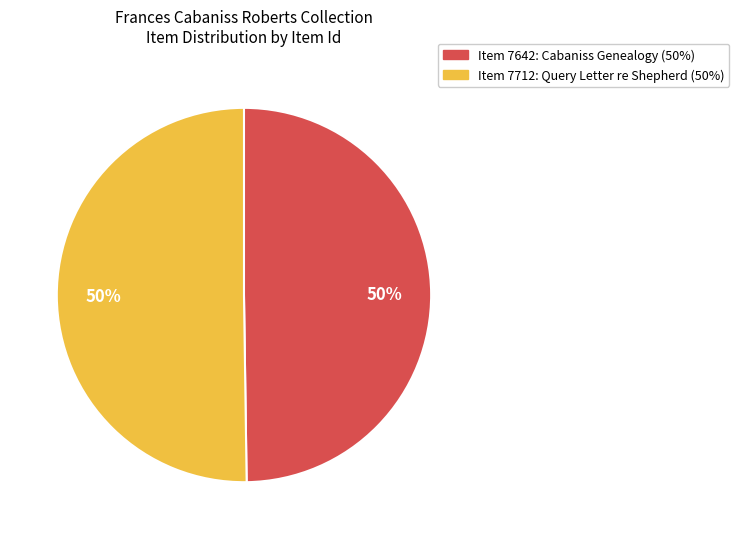

What is the ratio of the value at Item 7712: Query Letter re Shepherd (50%) to the value at Item 7642: Cabaniss Genealogy (50%)?

1.0